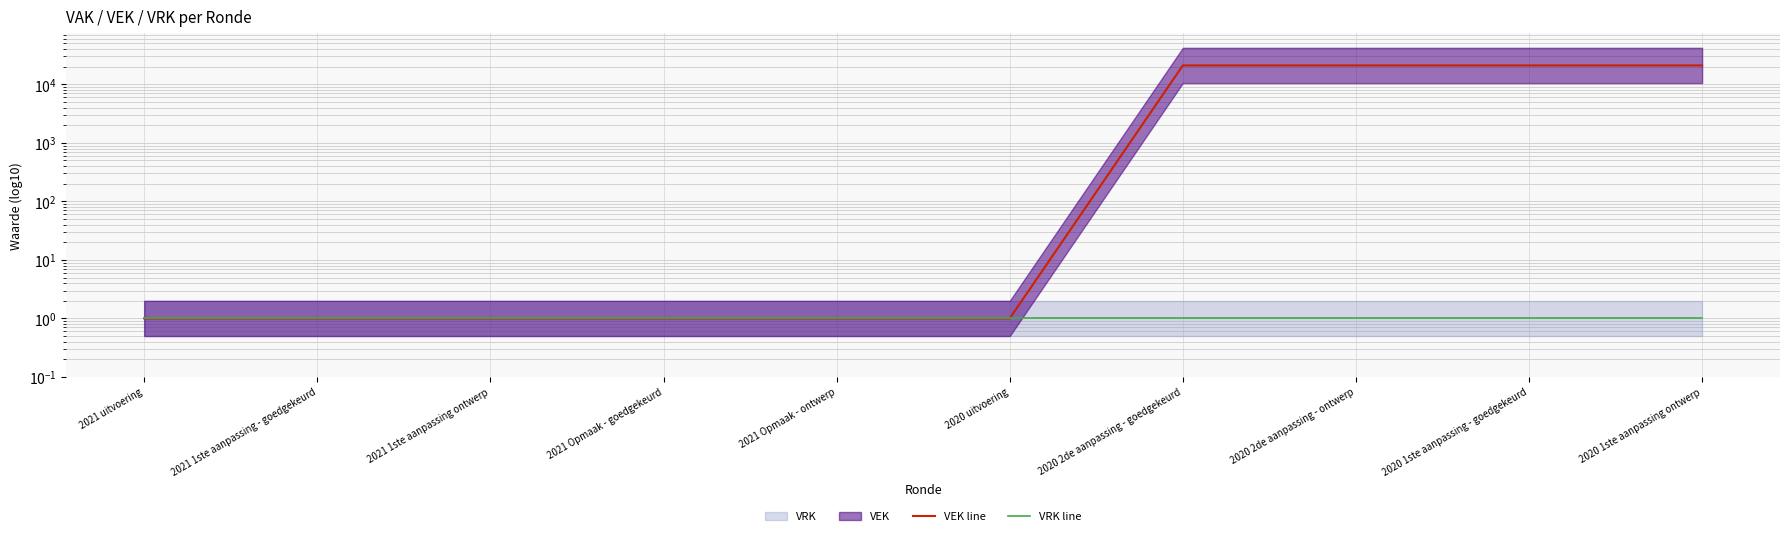

How many lines are shown in the chart?

2